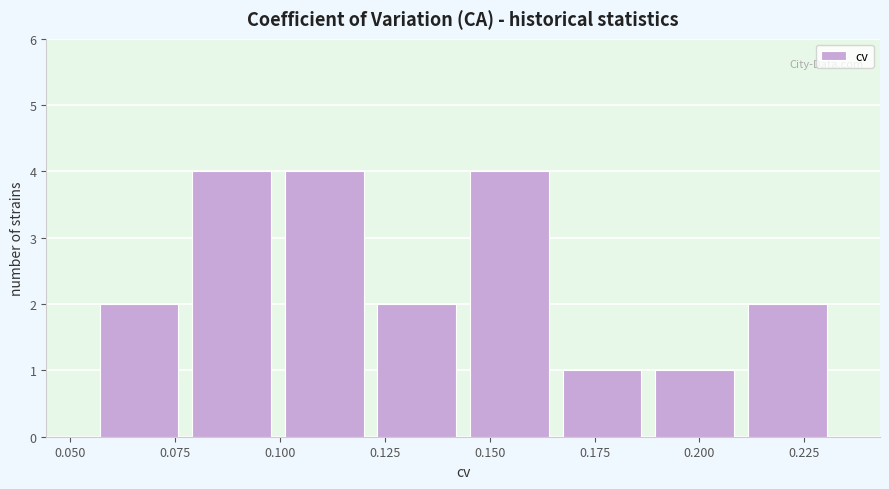

Reading left to right, list every bar in this chart as the range it spans on the x-axis followed by its height. Neither the bar edges nor the heights are printed on the chart, so give them approximately, as read against the axes.

0.055 to 0.075: 2
0.075 to 0.100: 4
0.100 to 0.120: 4
0.120 to 0.145: 2
0.145 to 0.165: 4
0.165 to 0.190: 1
0.190 to 0.210: 1
0.210 to 0.230: 2